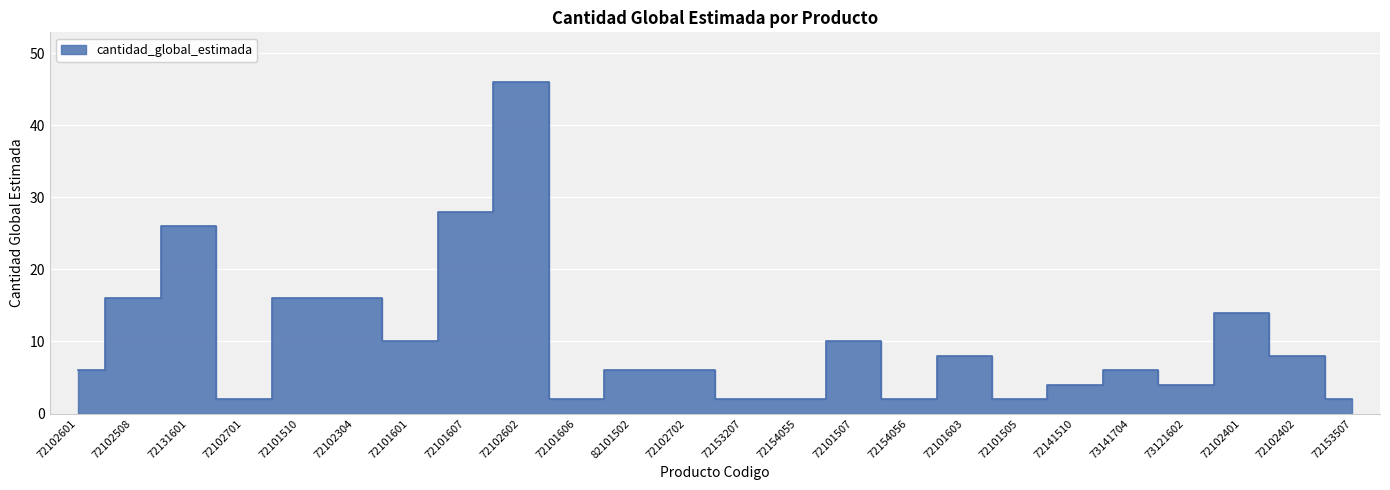

What is the label of the 21st point from the right?

72102701